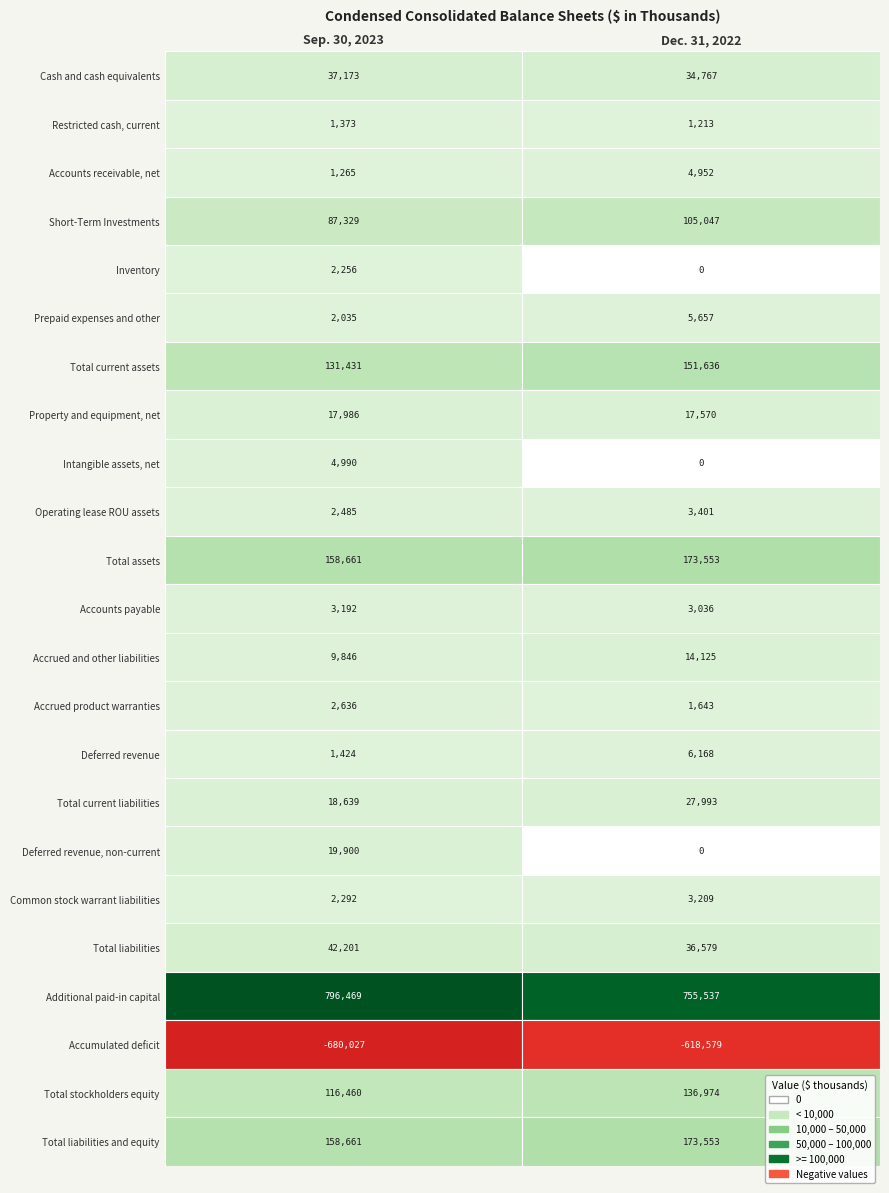

What is the approximate value of Accumulated deficit at 0, to the nearest 50?

-680050